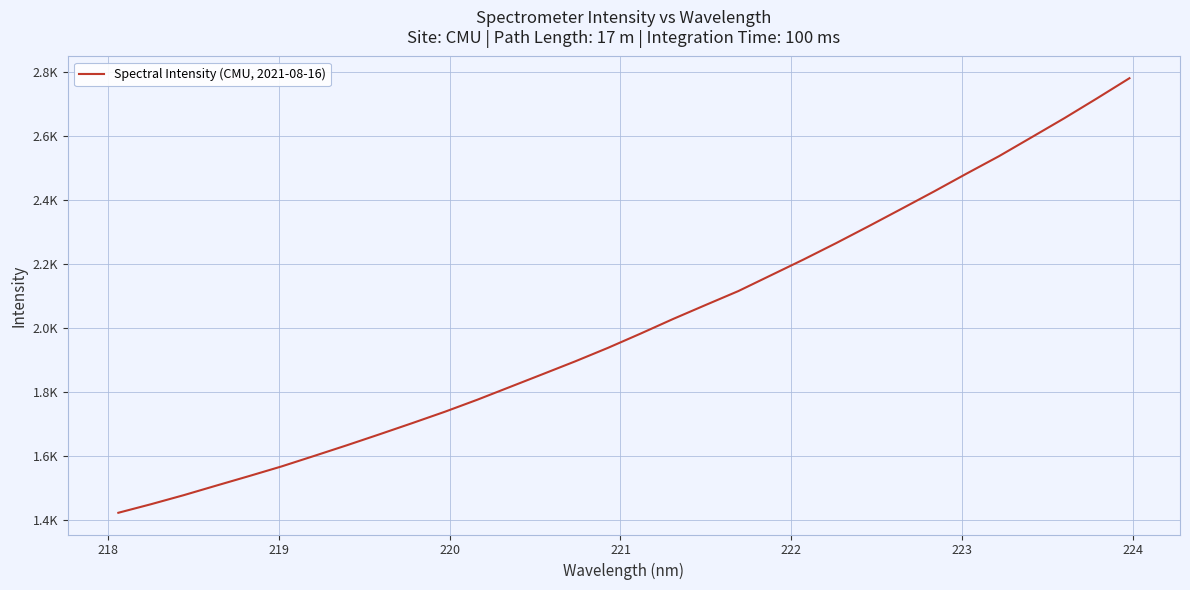

What is the difference between the maximum and minimum values?

1358.8